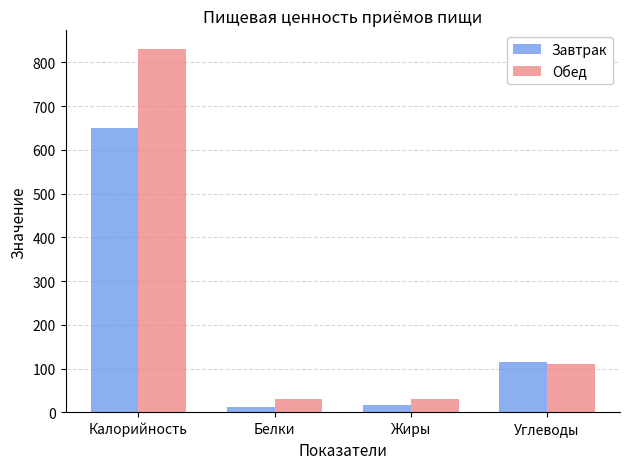

How many data points in Обед are above 109?

2